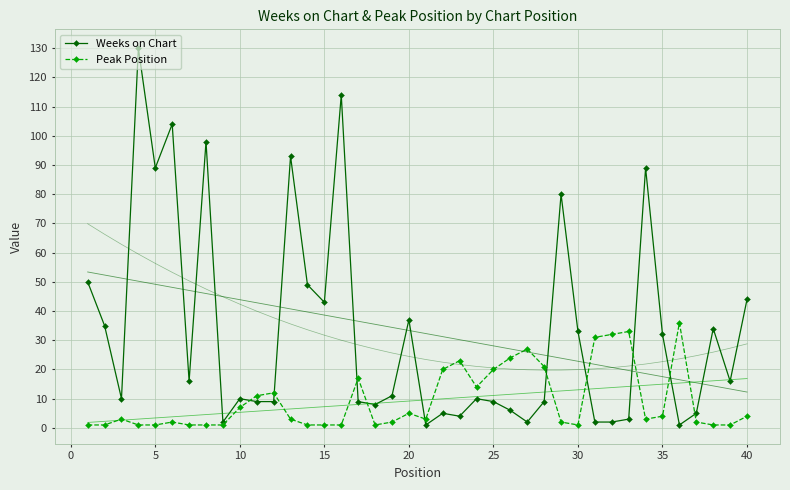

In Weeks on Chart, how many points are higher than both neighbors (excluding endpoints)?

12